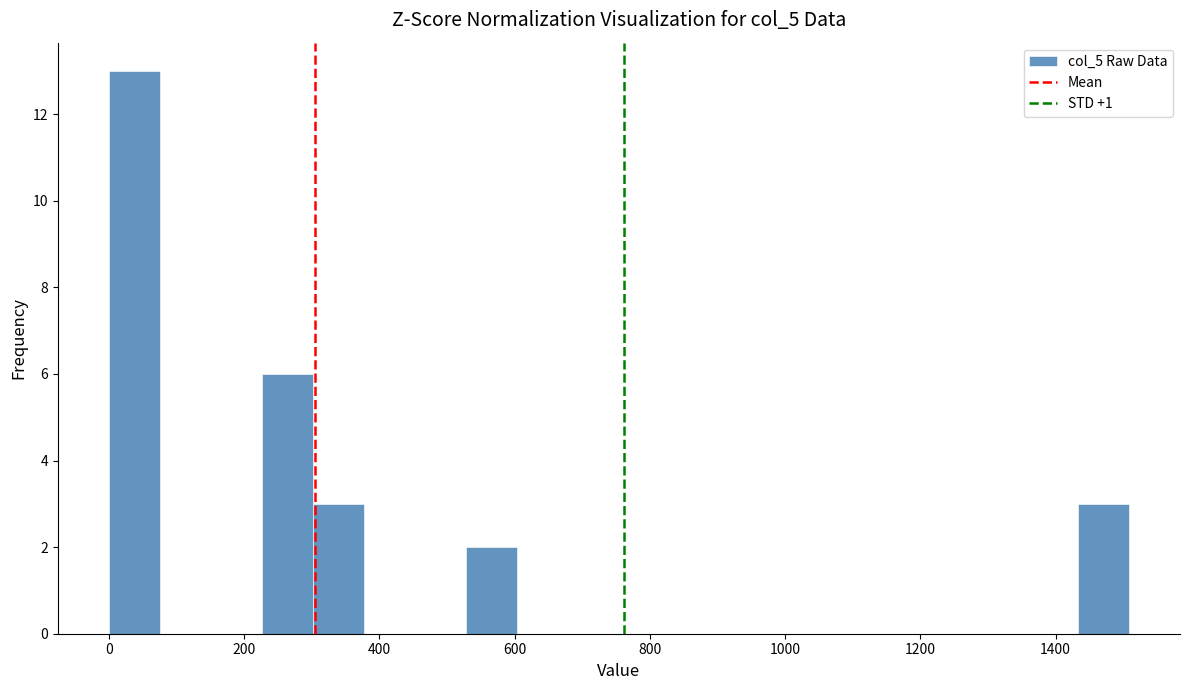

Read against the x-axis, roughly where is the centre of the tallest bar?

40